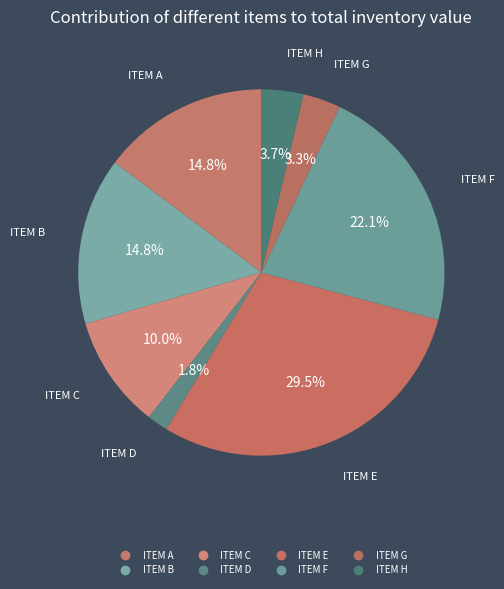

How many segments does this pie chart have?

8